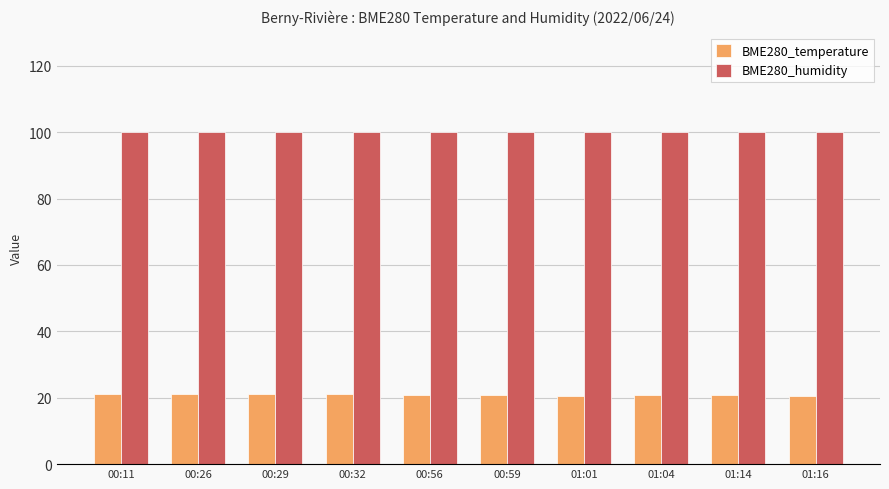

What is the difference between the highest and lowest values at 00:59?

79.3